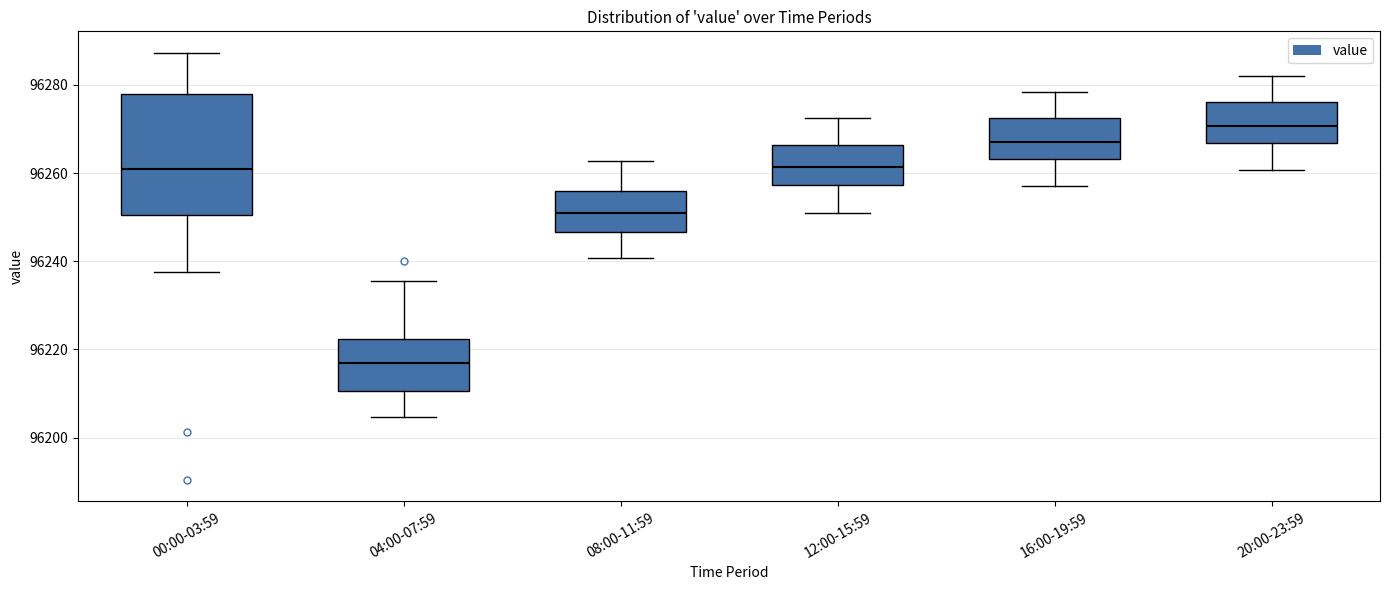

Where does the lower whisker of the box for 12:00-15:59 end on the y-axis? The values are not printed on the chart, so give them approximately, as read against the axis.

96250